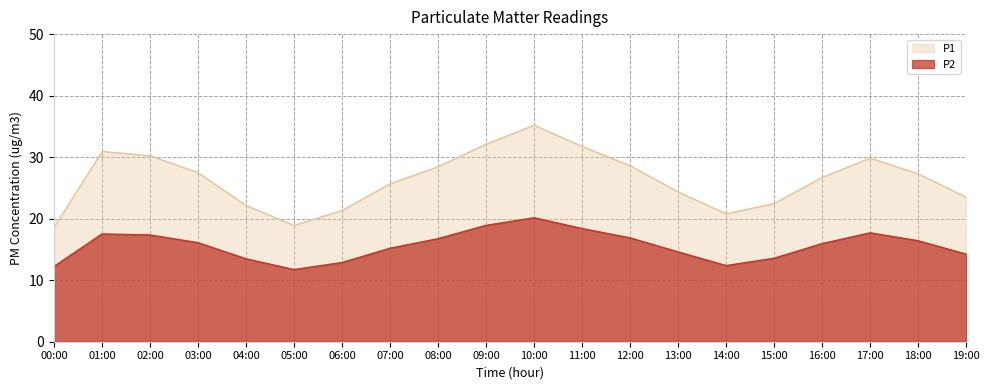

List the labels in order of P1 value, largest first.

10:00, 09:00, 11:00, 01:00, 02:00, 17:00, 12:00, 08:00, 03:00, 18:00, 16:00, 07:00, 13:00, 19:00, 15:00, 04:00, 06:00, 14:00, 05:00, 00:00